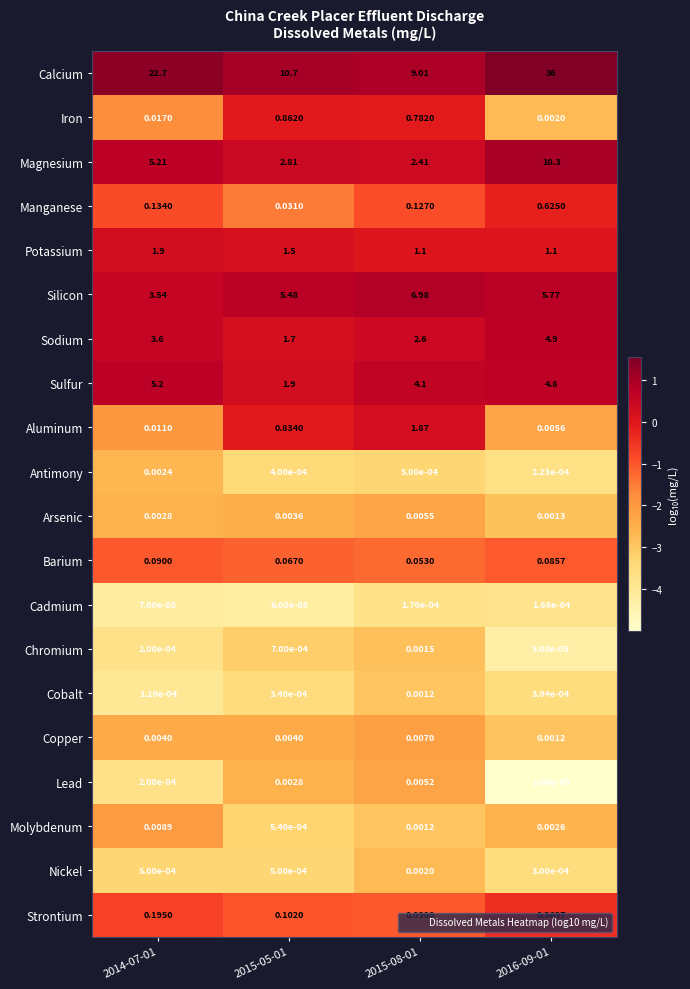

List the series in order of their peak value, highest first.

Calcium, Magnesium, Silicon, Sulfur, Sodium, Potassium, Aluminum, Iron, Manganese, Strontium, Barium, Molybdenum, Copper, Arsenic, Lead, Antimony, Nickel, Chromium, Cobalt, Cadmium